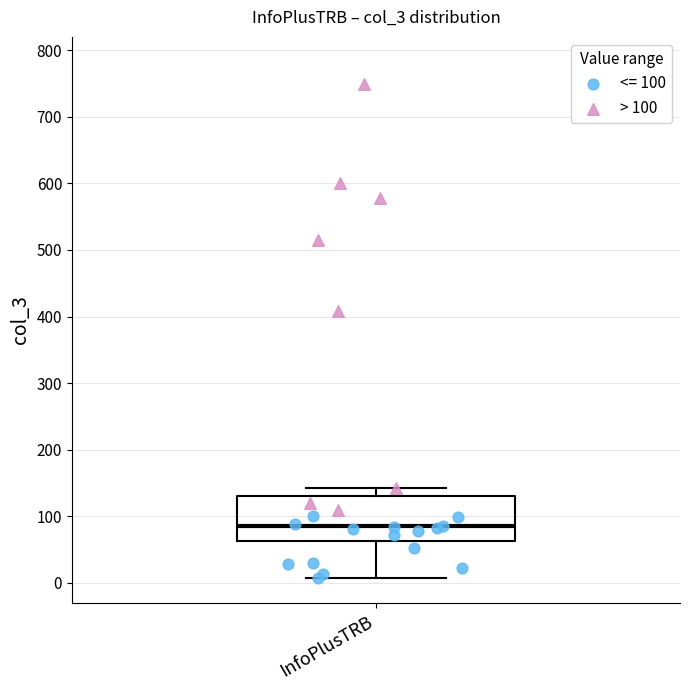

Where does the median line of the box for InfoPlusTRB sit on the y-axis? The values are not printed on the chart, so give them approximately, as read against the axis.

90